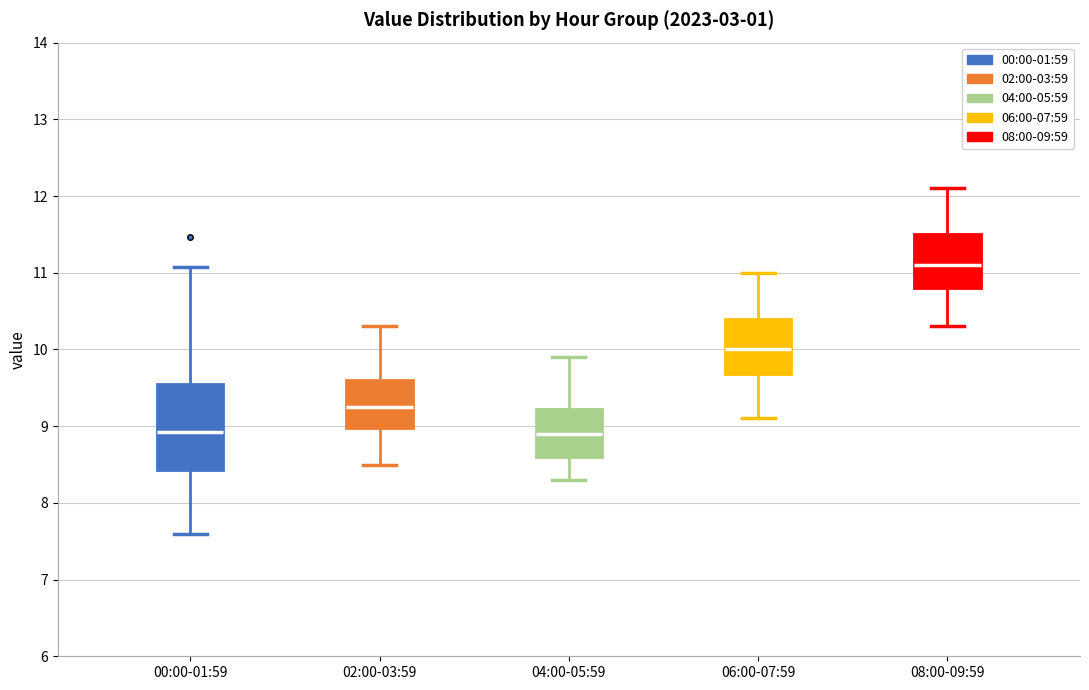

Reading left to right, transcribe this box plot: for each box, give where its median line is, the range the box spans, and where its two whiskers end, as read against the y-axis. The values are not printed on the chart, so give them approximately, as read against the axis.

00:00-01:59: median 8.9, box 8.4 to 9.6, whiskers 7.6 to 11.1
02:00-03:59: median 9.3, box 9.0 to 9.6, whiskers 8.5 to 10.3
04:00-05:59: median 8.9, box 8.6 to 9.2, whiskers 8.3 to 9.9
06:00-07:59: median 10.0, box 9.7 to 10.4, whiskers 9.1 to 11.0
08:00-09:59: median 11.1, box 10.8 to 11.5, whiskers 10.3 to 12.1